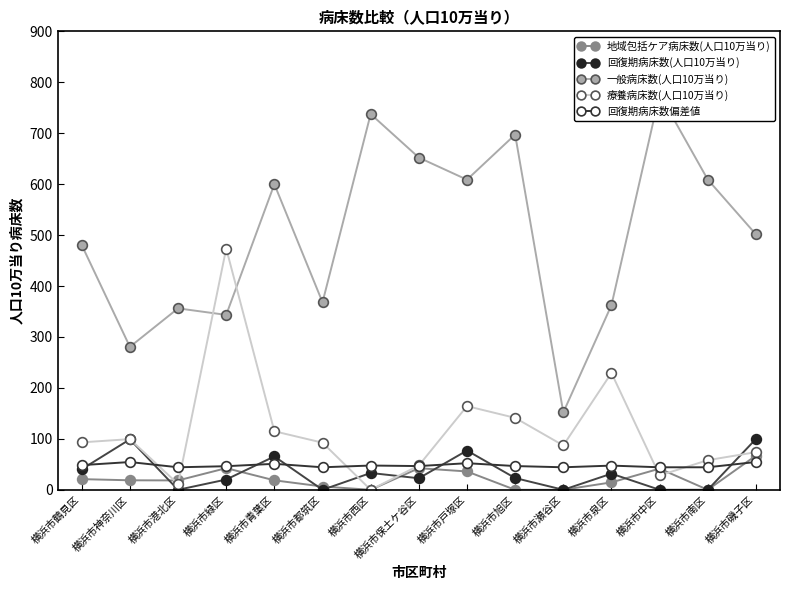

Rank the categories by 地域包括ケア病床数(人口10万当り) value from highest to lowest.

横浜市磯子区, 横浜市緑区, 横浜市保土ケ谷区, 横浜市中区, 横浜市戸塚区, 横浜市鶴見区, 横浜市神奈川区, 横浜市青葉区, 横浜市港北区, 横浜市泉区, 横浜市都筑区, 横浜市西区, 横浜市旭区, 横浜市瀬谷区, 横浜市南区